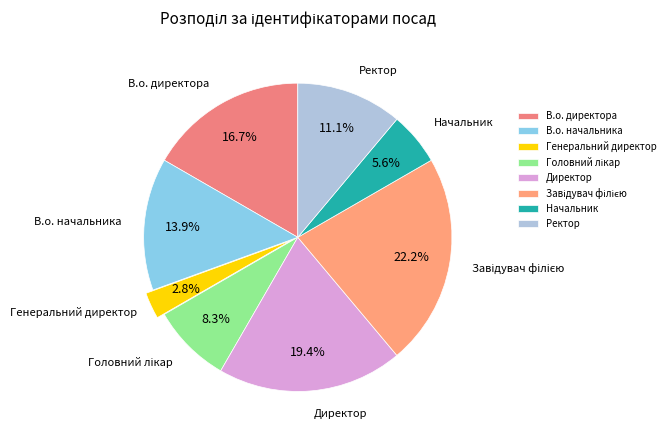

What percentage is NOT represented by Ректор?

88.9%